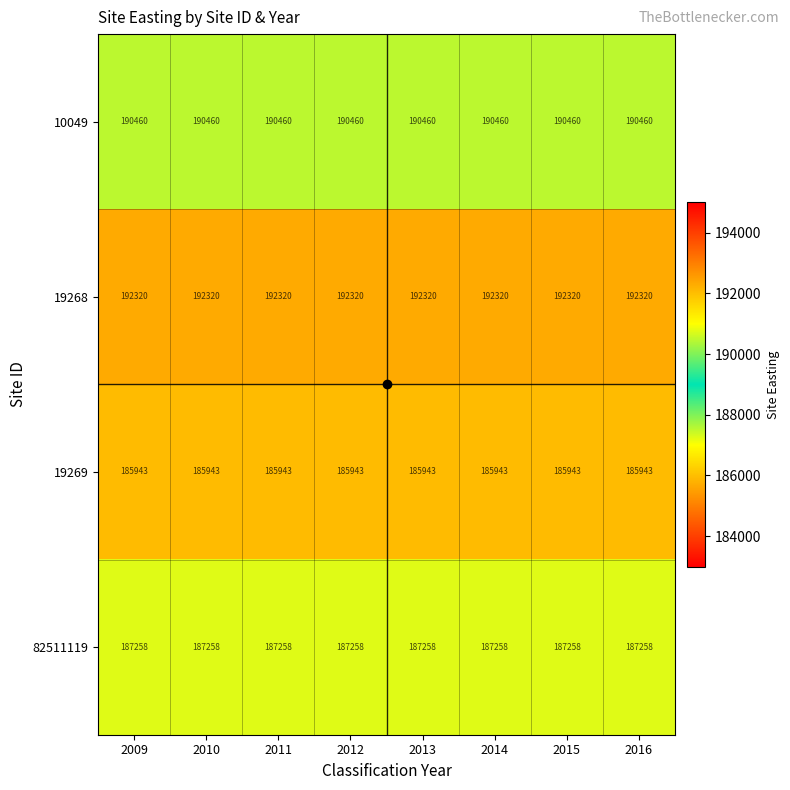

What is the sum of the 10049 values at 2016 and 2015?

380920